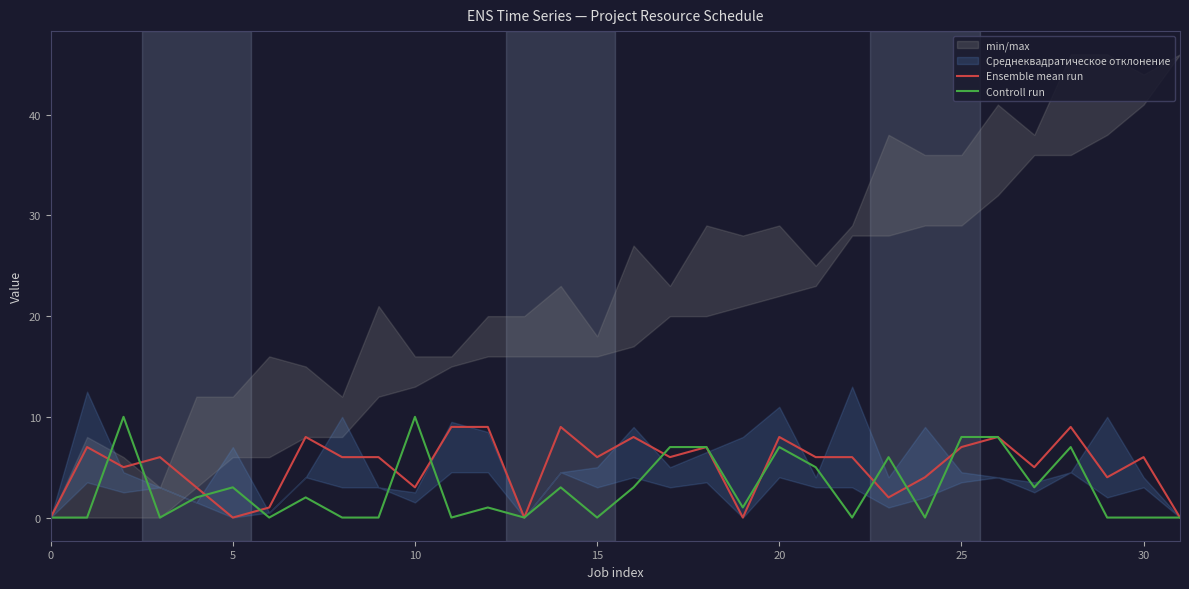

True or false: Ensemble mean run has a value of 8 at 26.

True